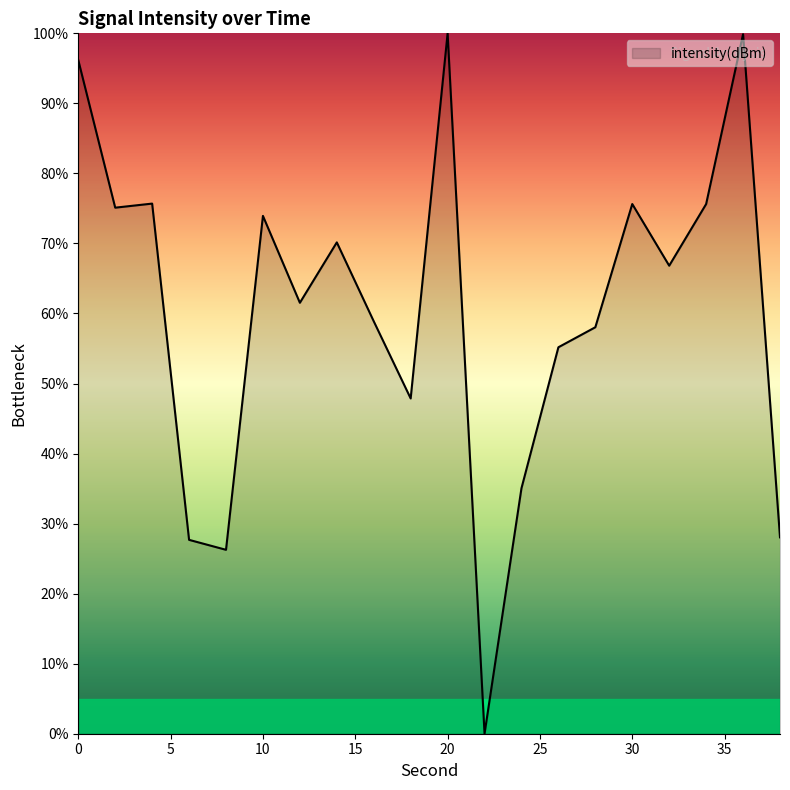

True or false: the data has more than 0 interior local peaks.

True